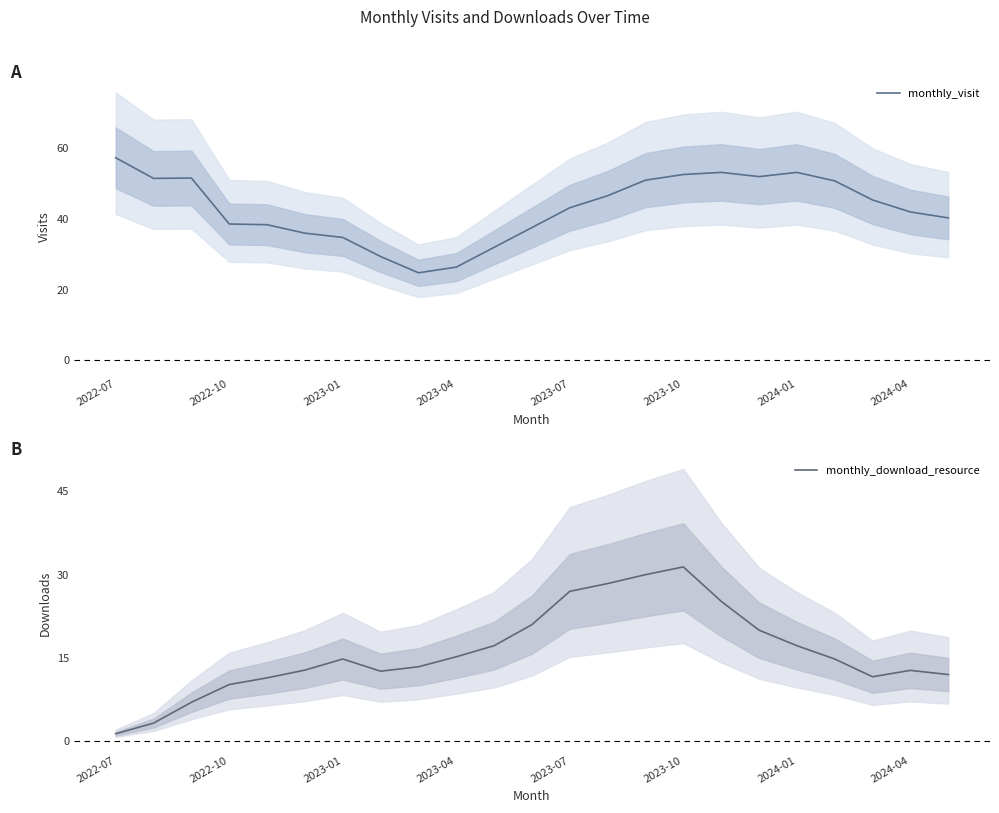

True or false: monthly_download_resource and monthly_visit cross at least once.

False